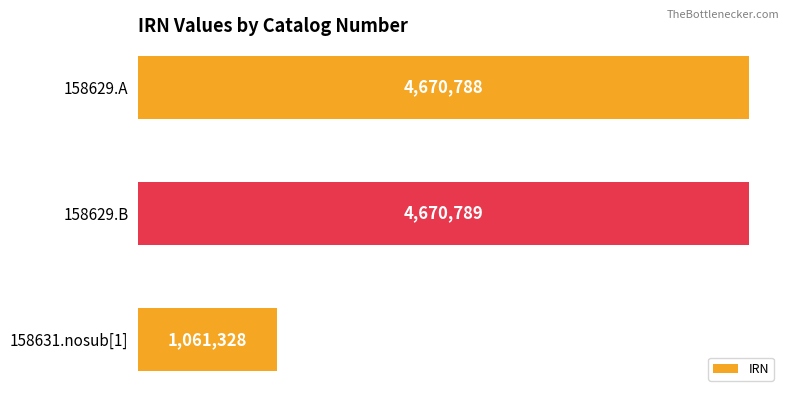

Rank the categories by value from lowest to highest.

158631.nosub[1], 158629.A, 158629.B